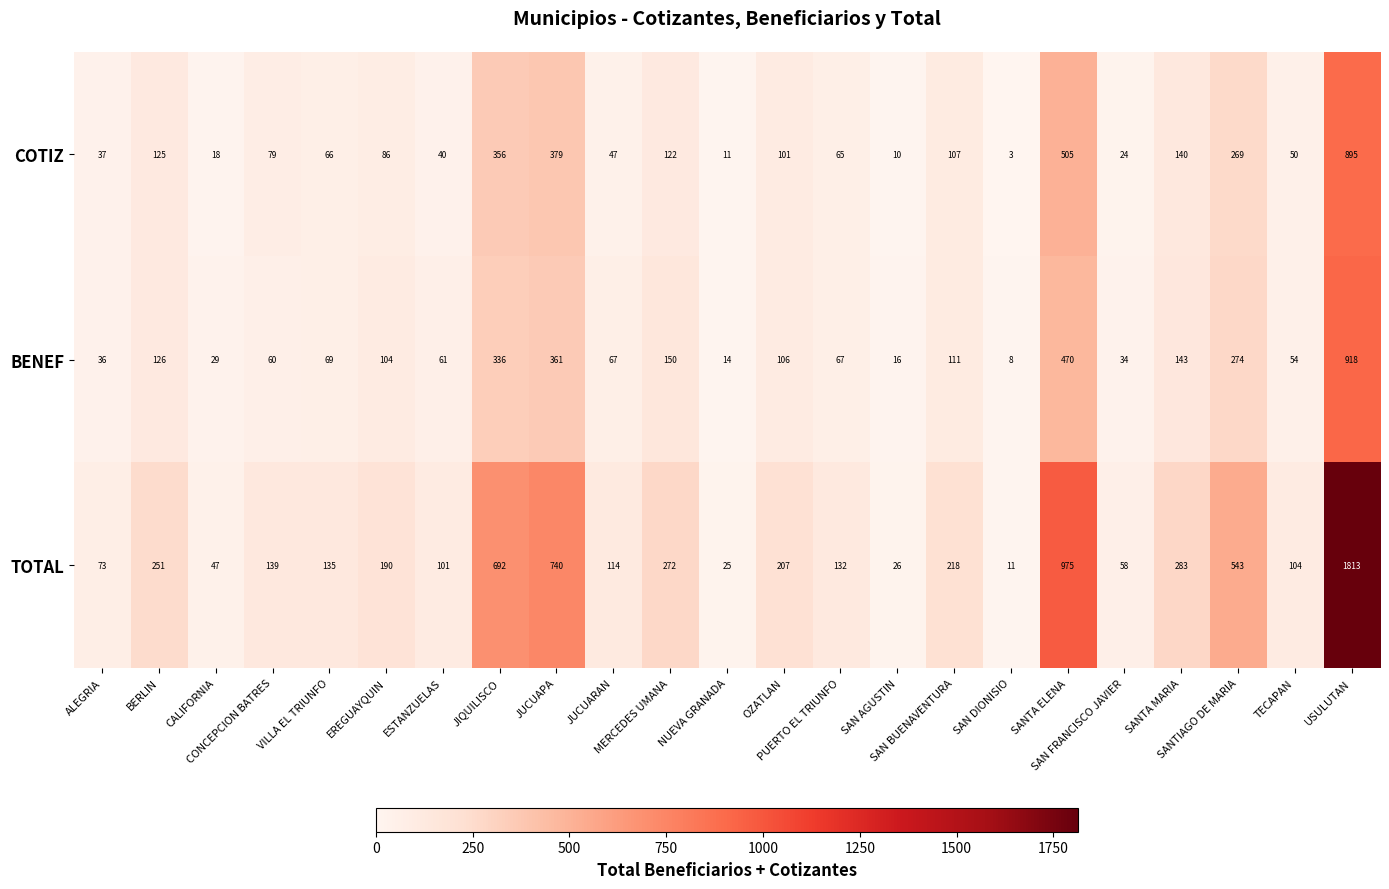

Which series has the widest spread of values?

TOTAL